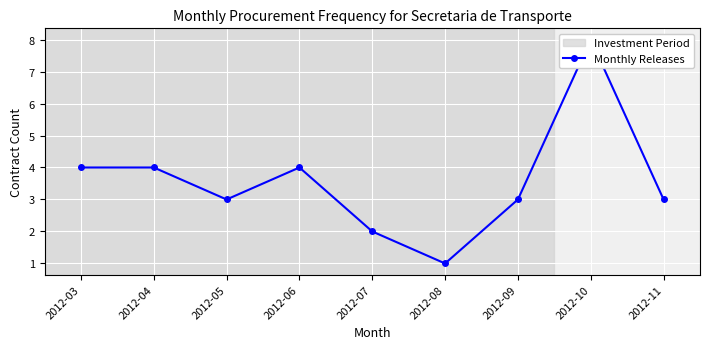

At which label does the data first exceed 3?

2012-03